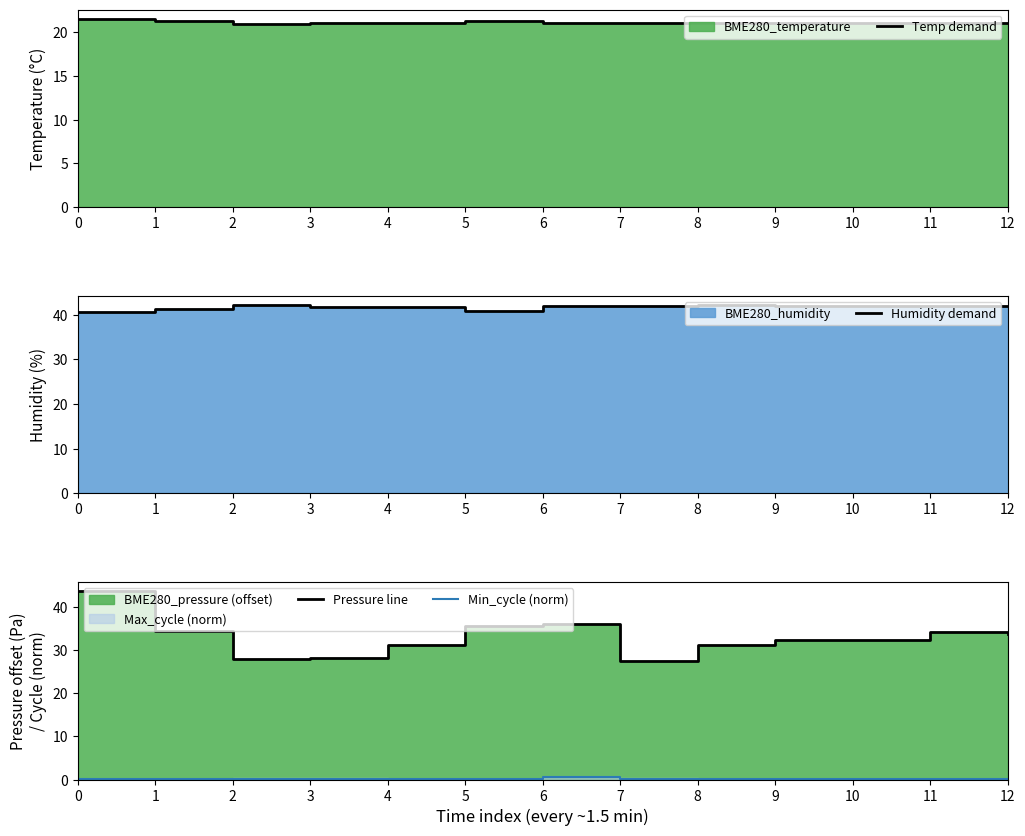

Between which two adjacent categories do Pressure line and Humidity demand first intersect?

0 and 1